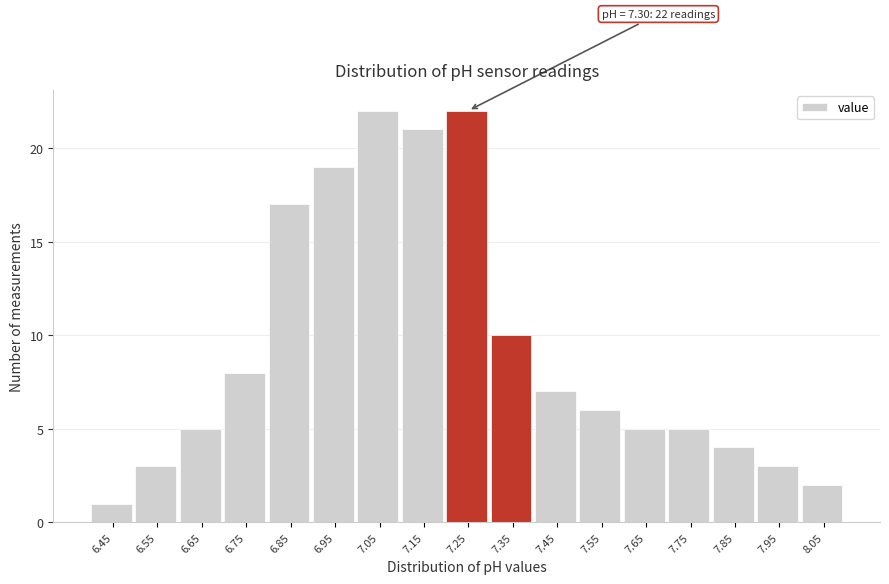

Reading left to right, list all the values displayed in this chart.

6.45=1	6.55=3	6.65=5	6.75=8	6.85=17	6.95=19	7.05=22	7.15=21	7.25=22	7.35=10	7.45=7	7.55=6	7.65=5	7.75=5	7.85=4	7.95=3	8.05=2